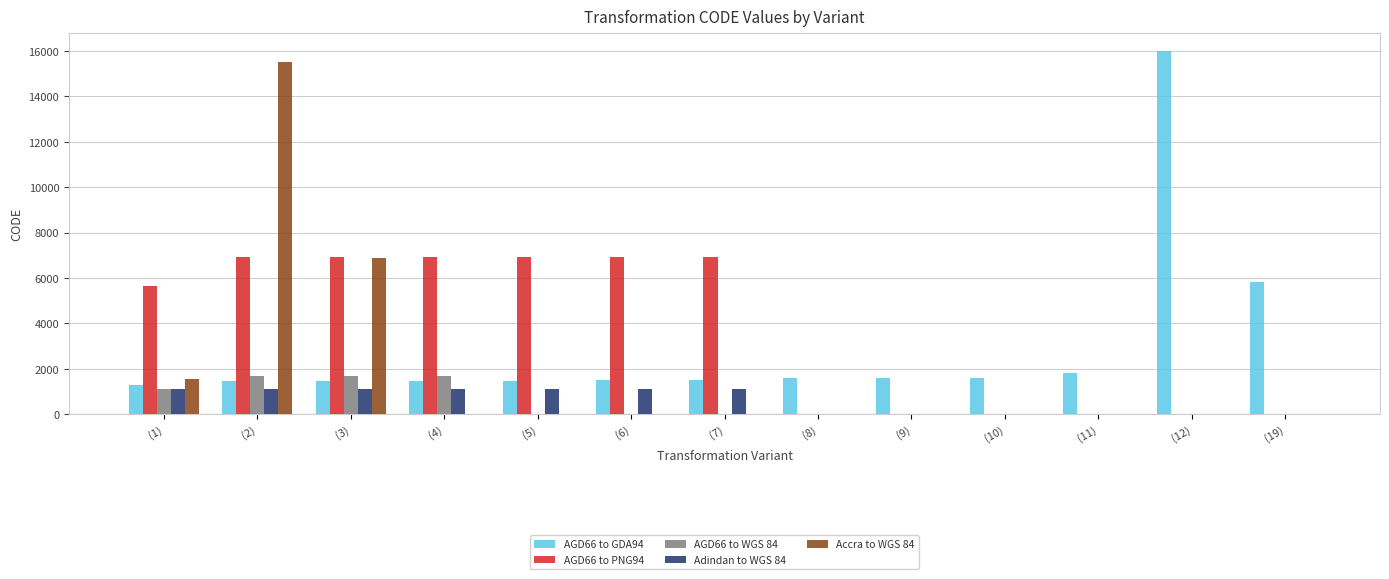

True or false: AGD66 to PNG94 has a value of 12093 at (7).

False